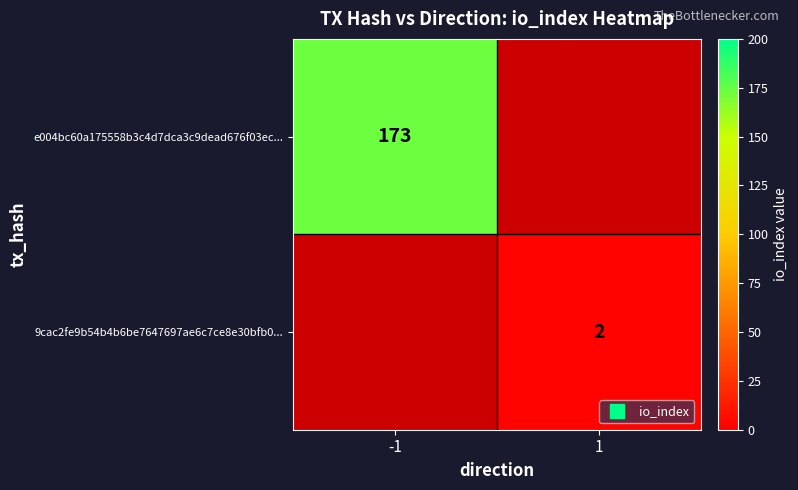

How many series are shown in this chart?

2